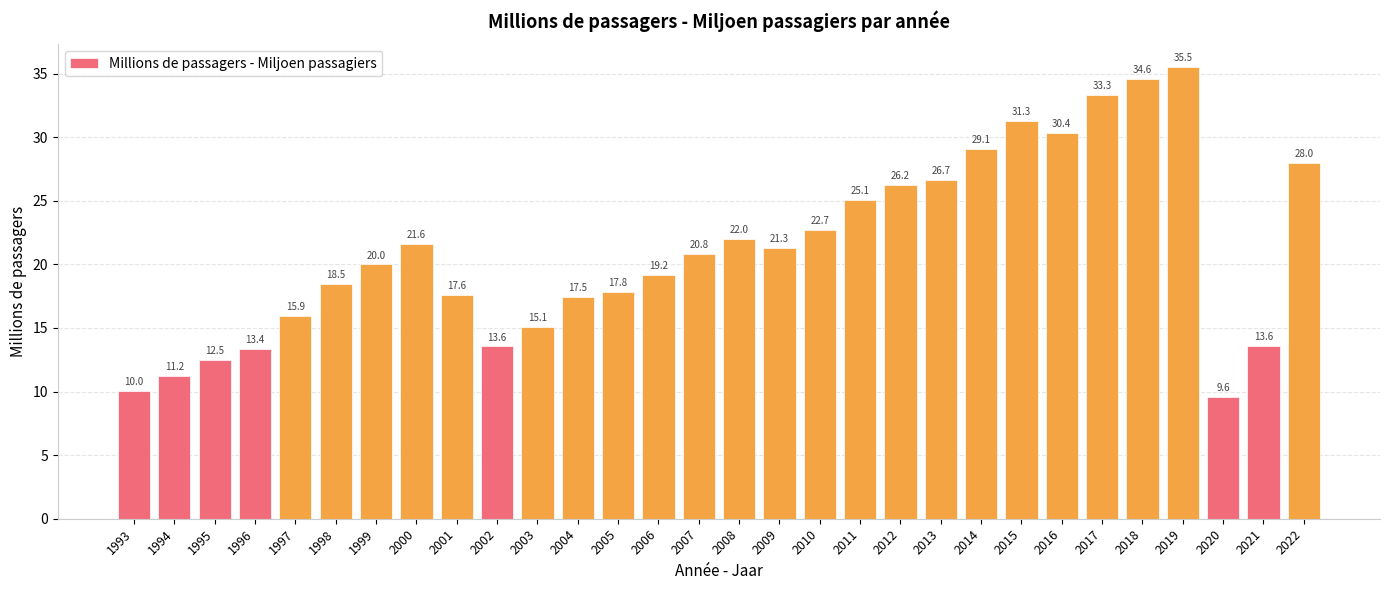

What is the sum of the values at 2010 and 2015?

54.0